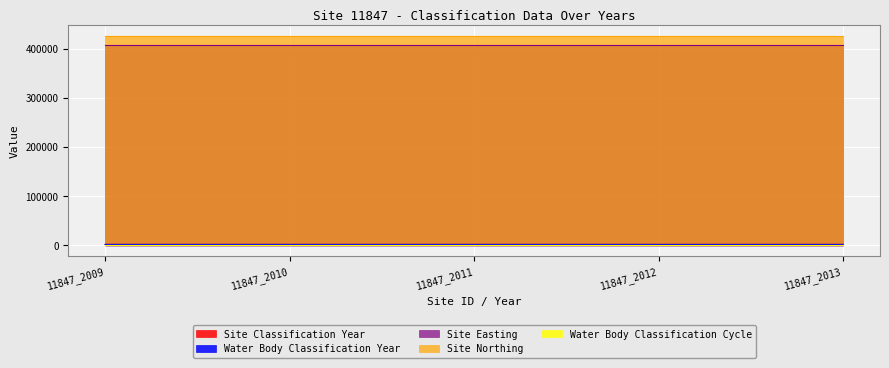

At how many categories does at least one series exceed 68376?

5